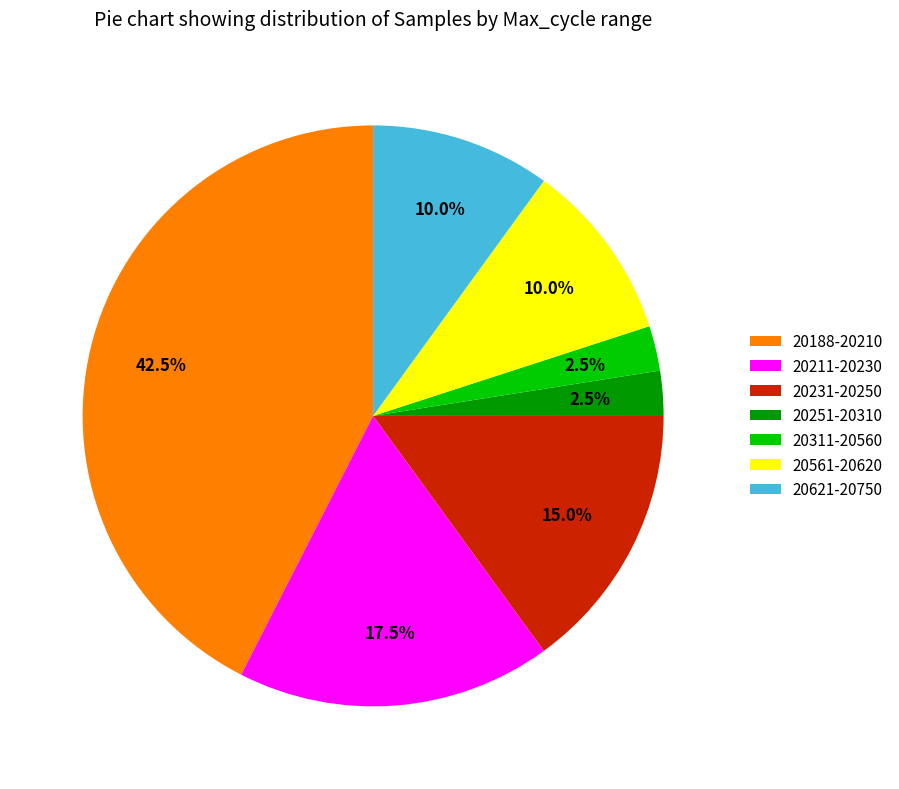

What portion of the pie excludes 20621-20750?

90.0%